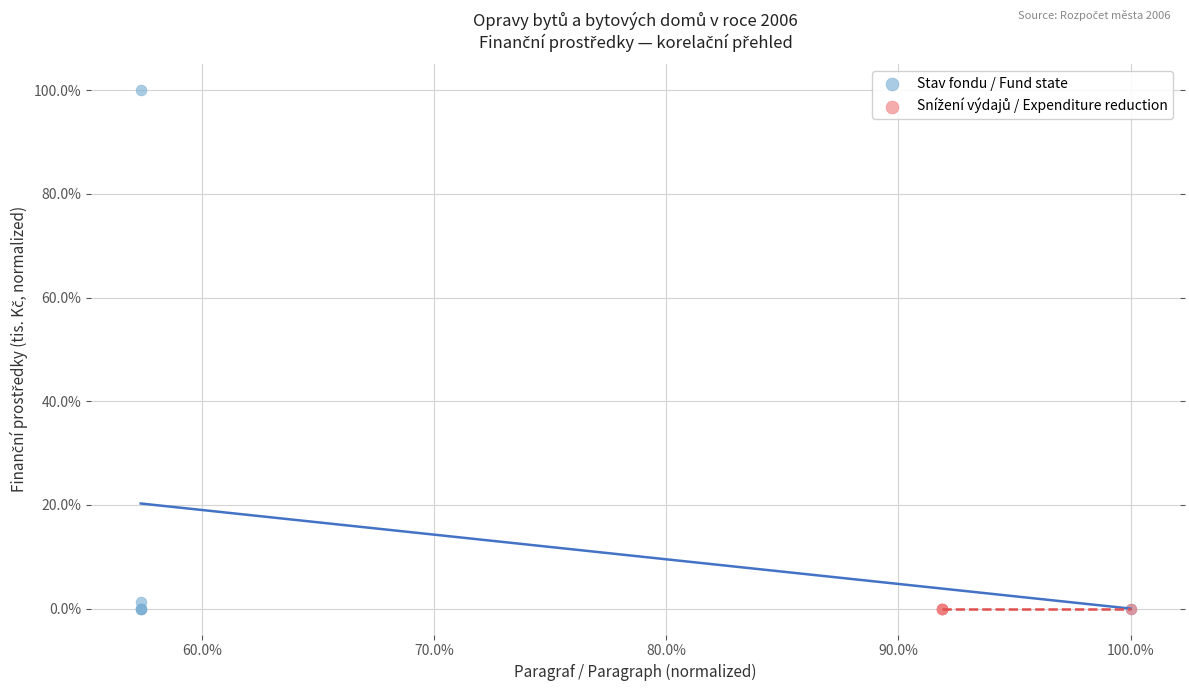

Which series contains the highest Y value?

Stav fondu / Fund state